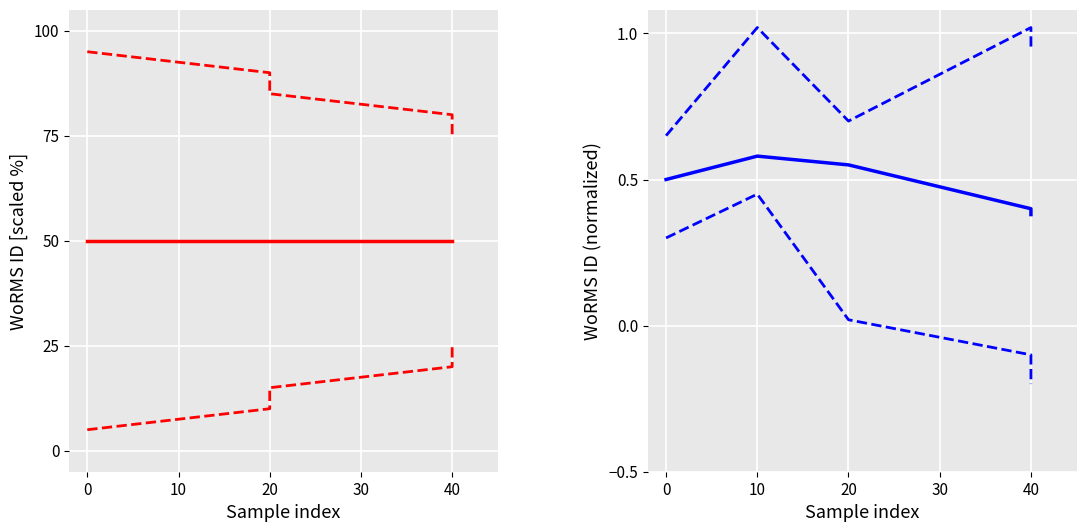

Count the number of categories in the chart.

5